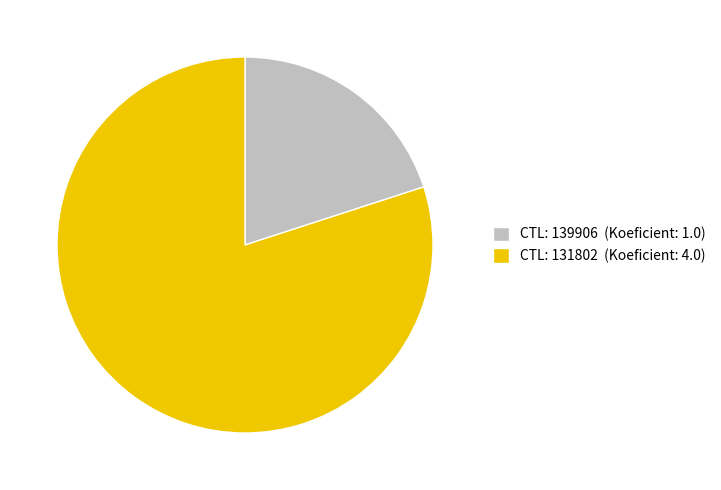

Combined, do CTL: 131802 (Koeficient: 4.0) and CTL: 139906 (Koeficient: 1.0) account for over 50%?

Yes